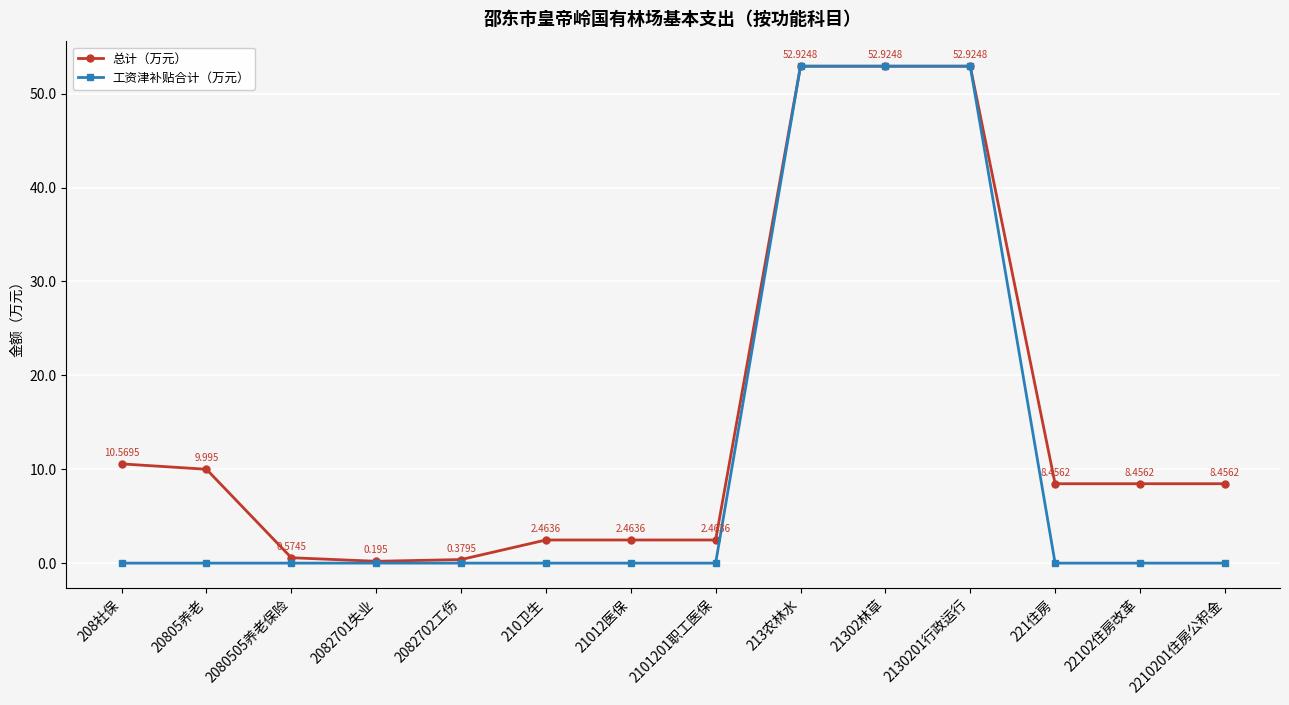

At 208社保, list the series in order from smallest to largest.

工资津补贴合计（万元）, 总计（万元）